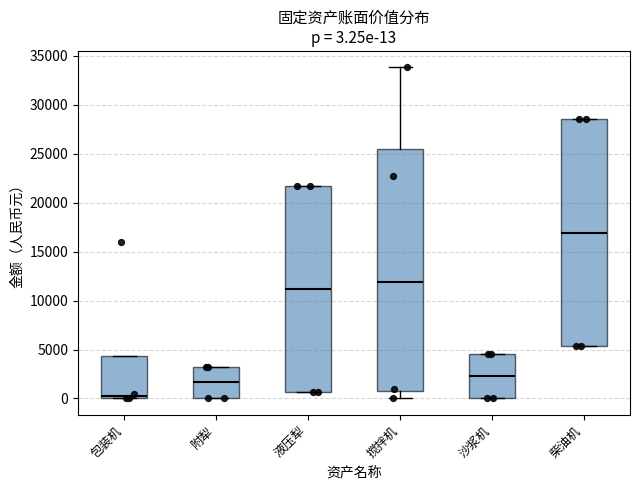

Which box is the tallest, from its lower edge to its upper edge?

搅拌机